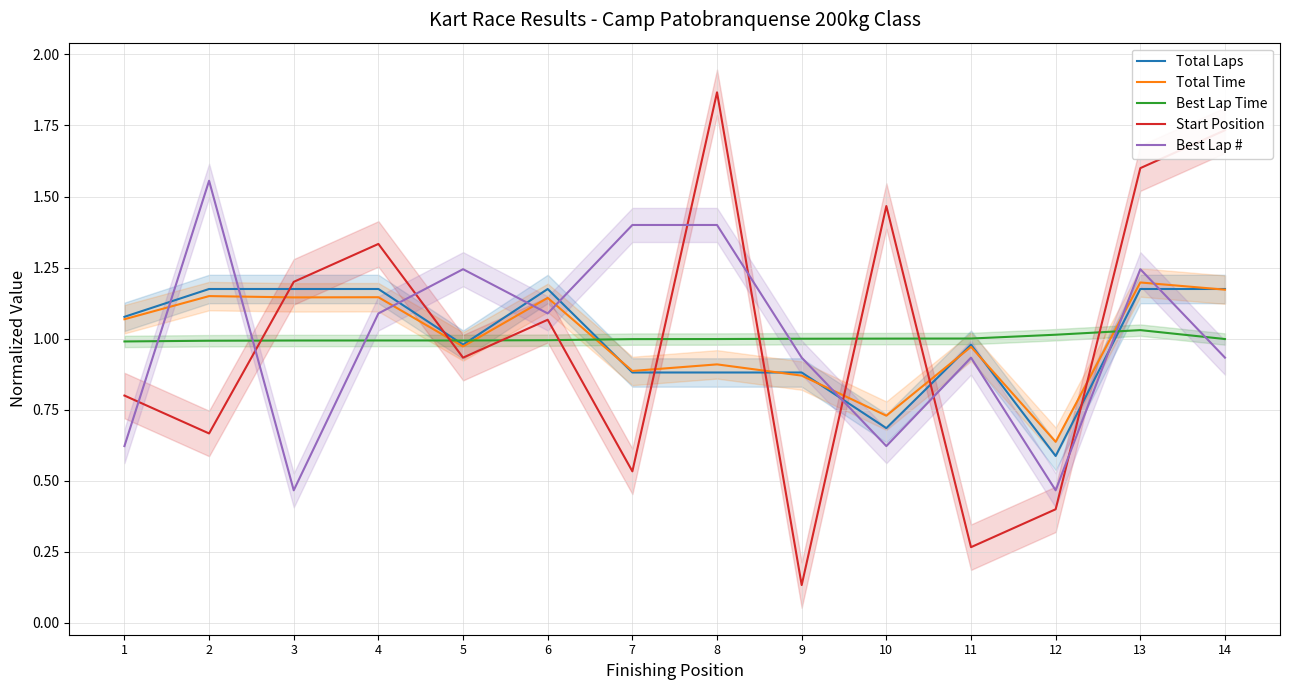

What is the total value across all series at 12?

3.1